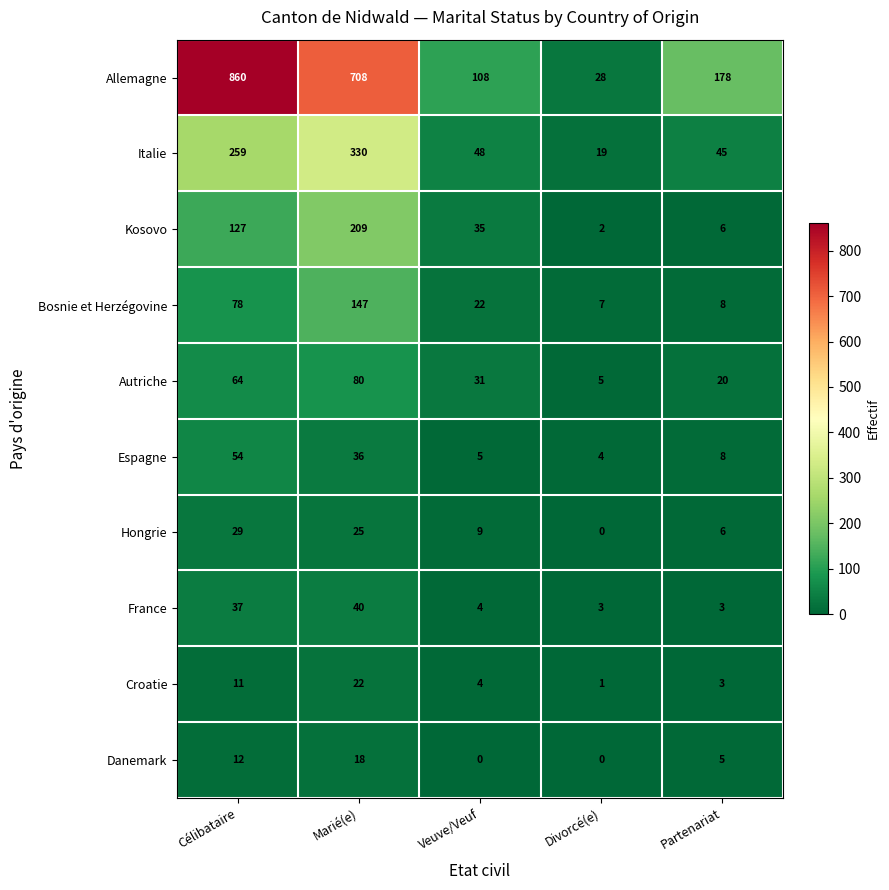

Which category has the highest value across all series?

Célibataire